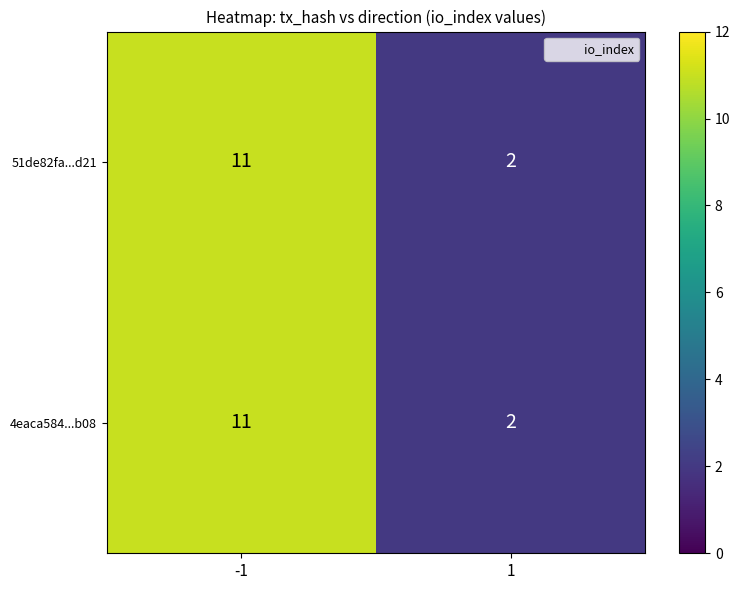

What is the sum of all 51de82fa...d21 values?

13